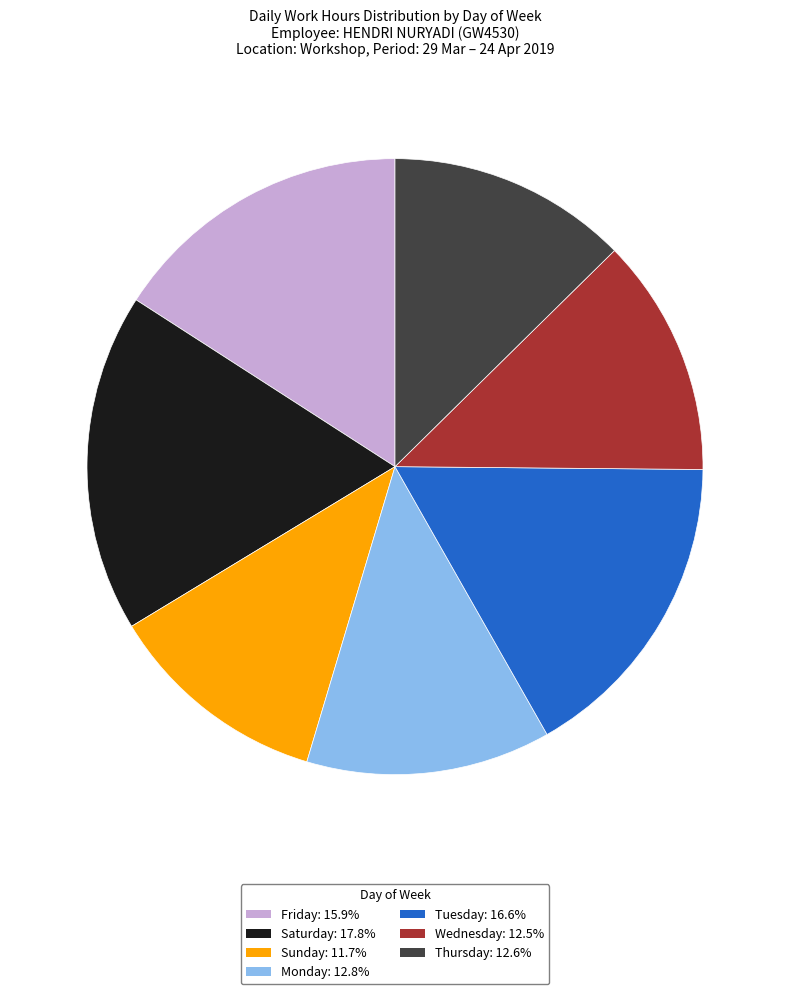

Count the number of slices in the pie.

7